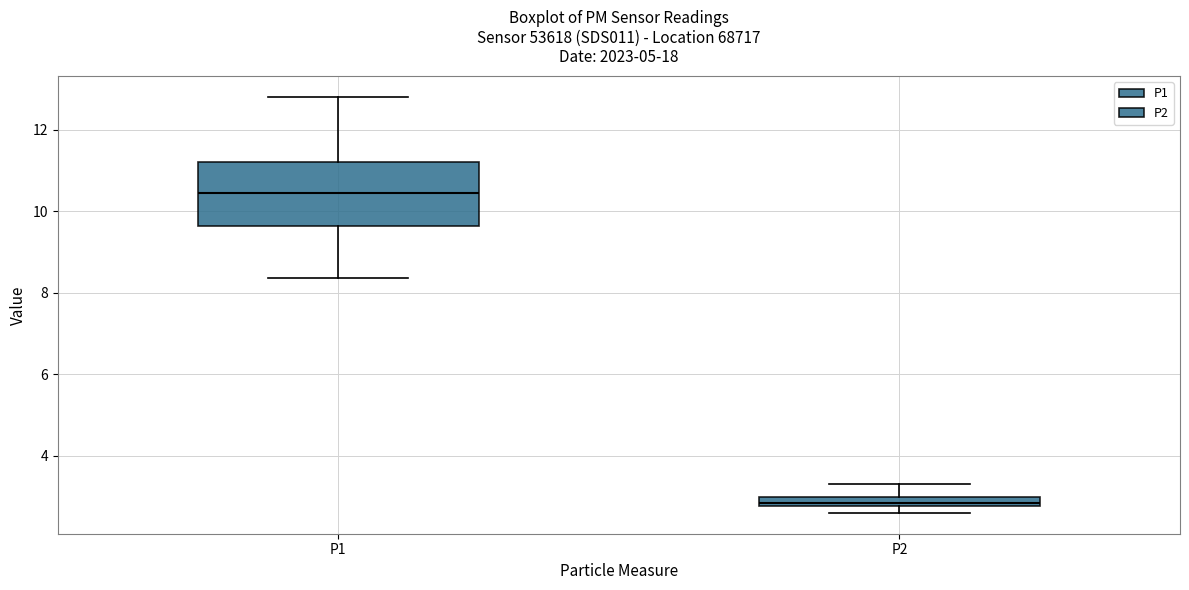

Which box has the lowest median line?

P2